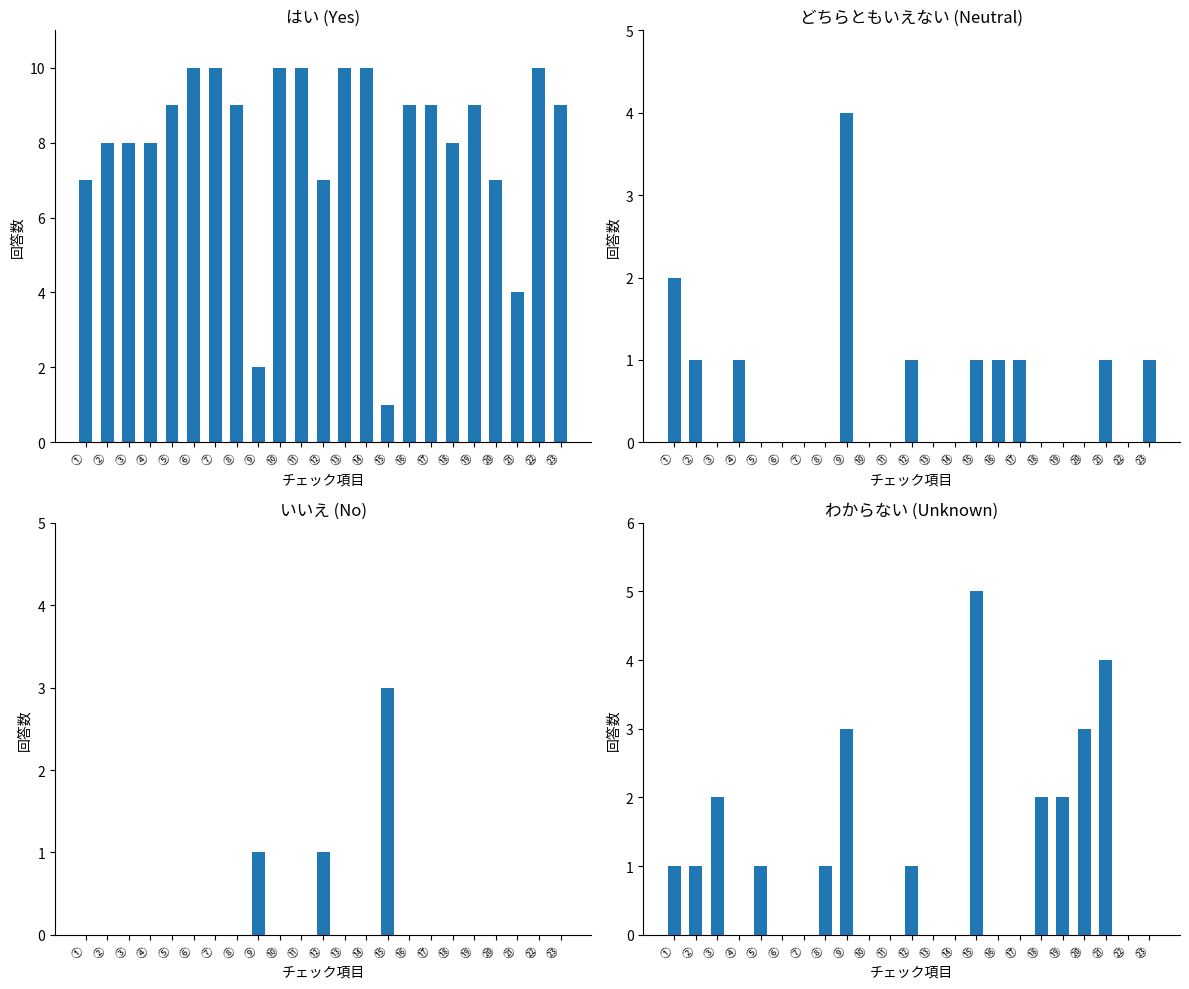

What is the maximum value shown in the chart?

10